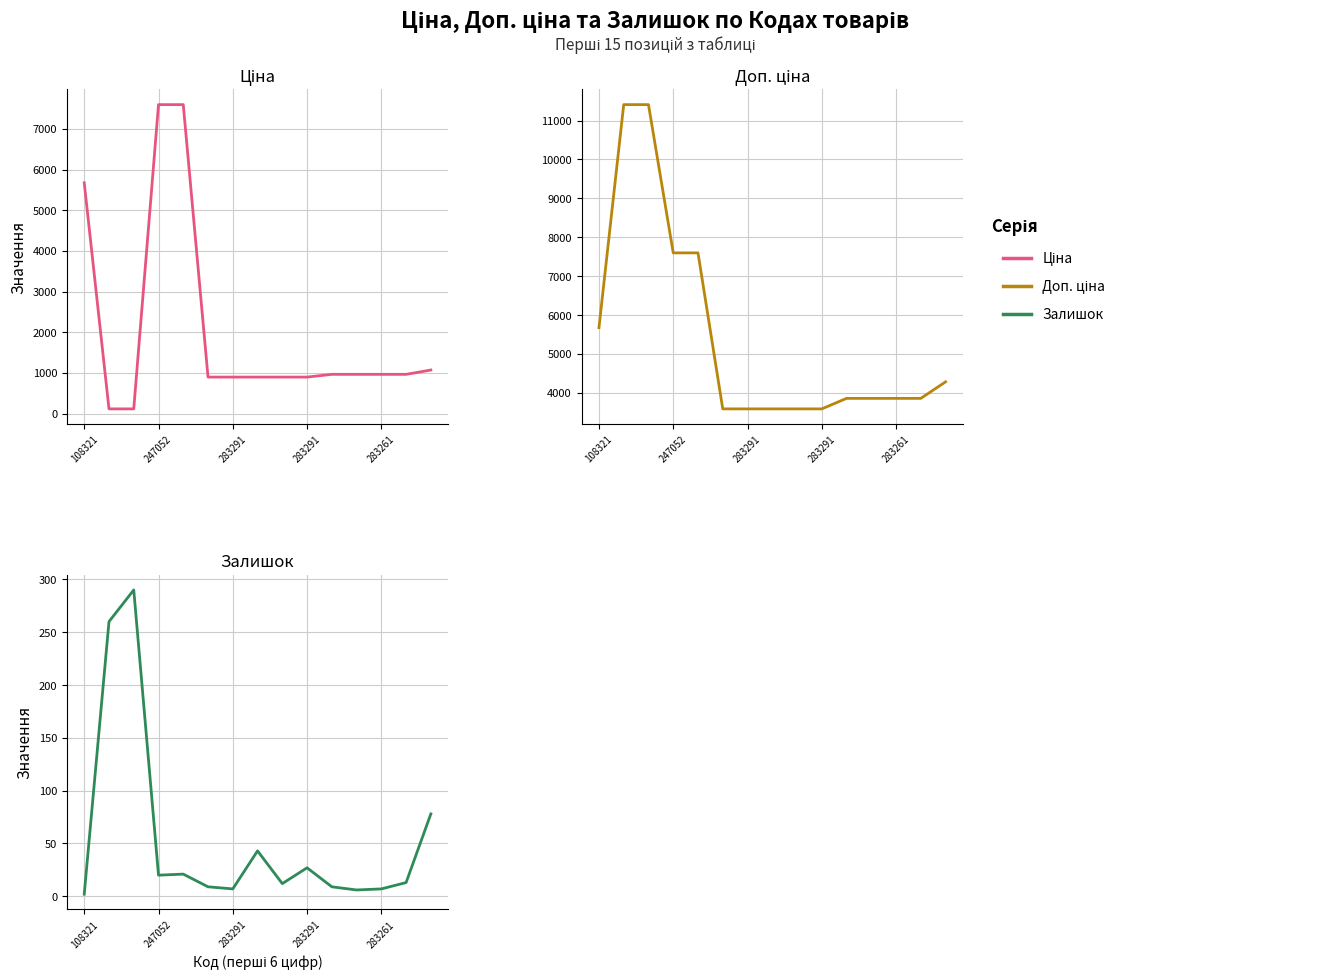

Where does the Доп. ціна series first go above 3854?

108321